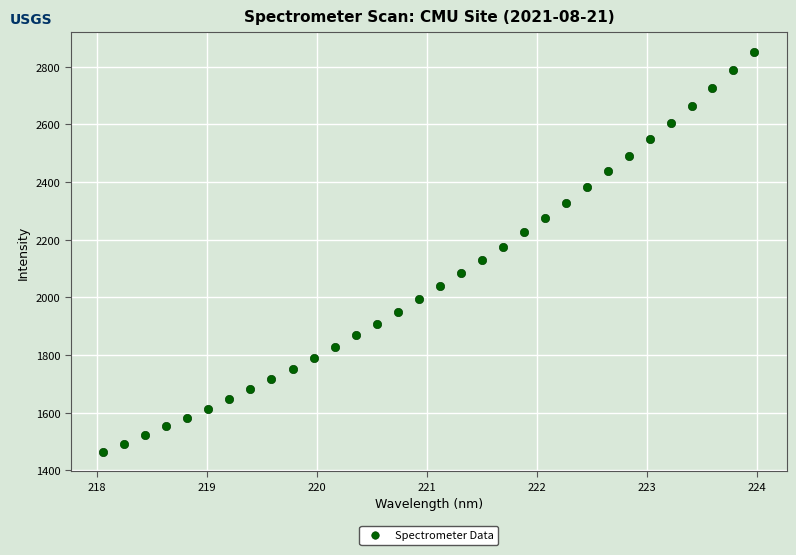

What is the range of X values (max minus min)?

5.9